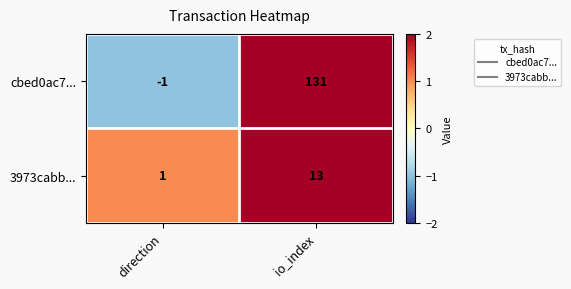

What is the spread (max minus min) of values at direction?

2